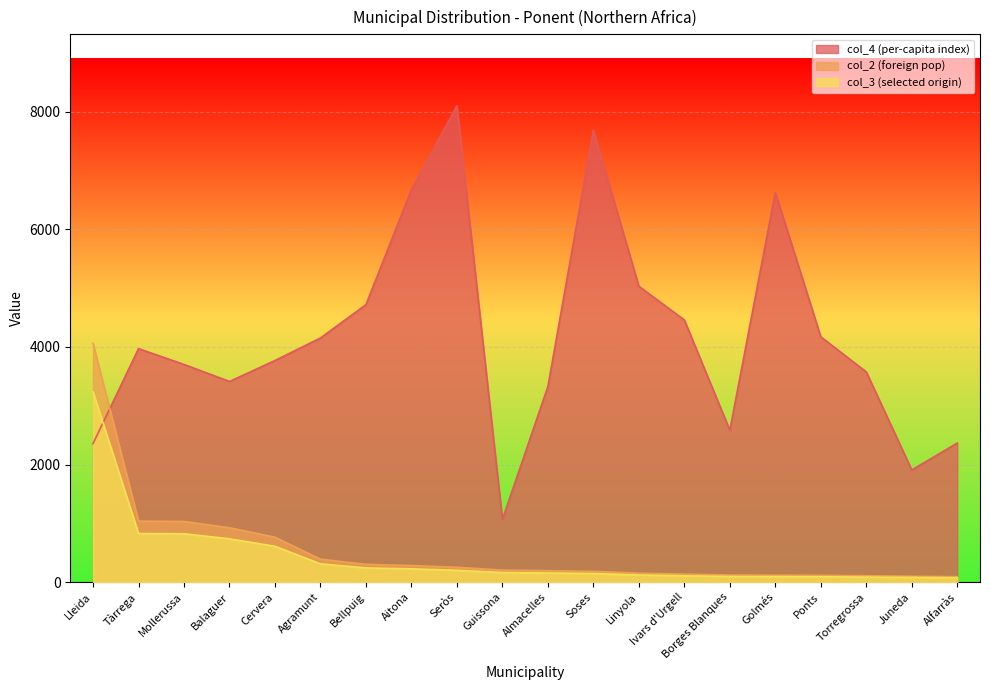

The Foreign population (col_2) series shows 108 at Torregrossa. True or false?

True